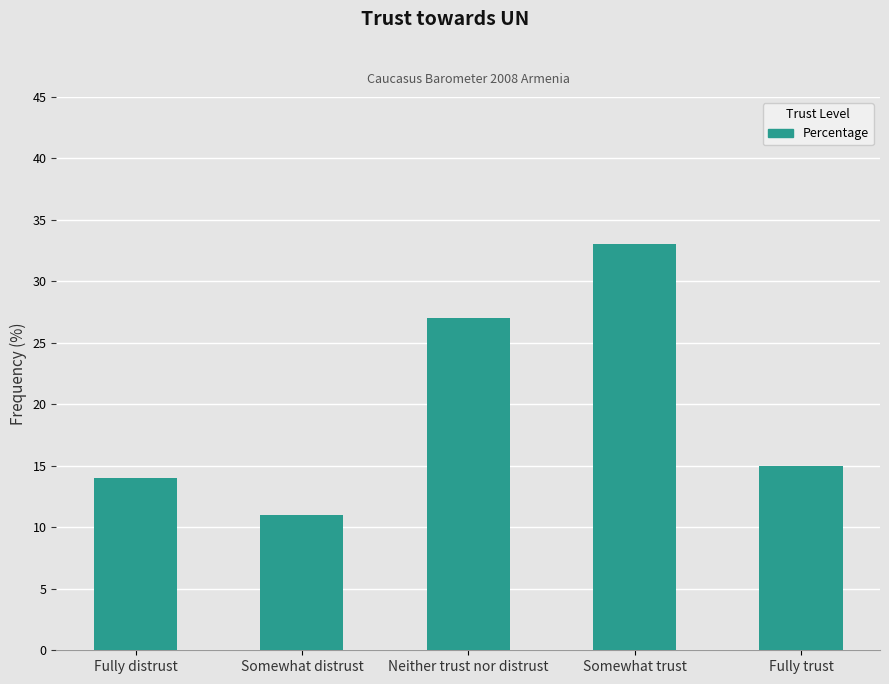

What is the smallest value displayed?

11